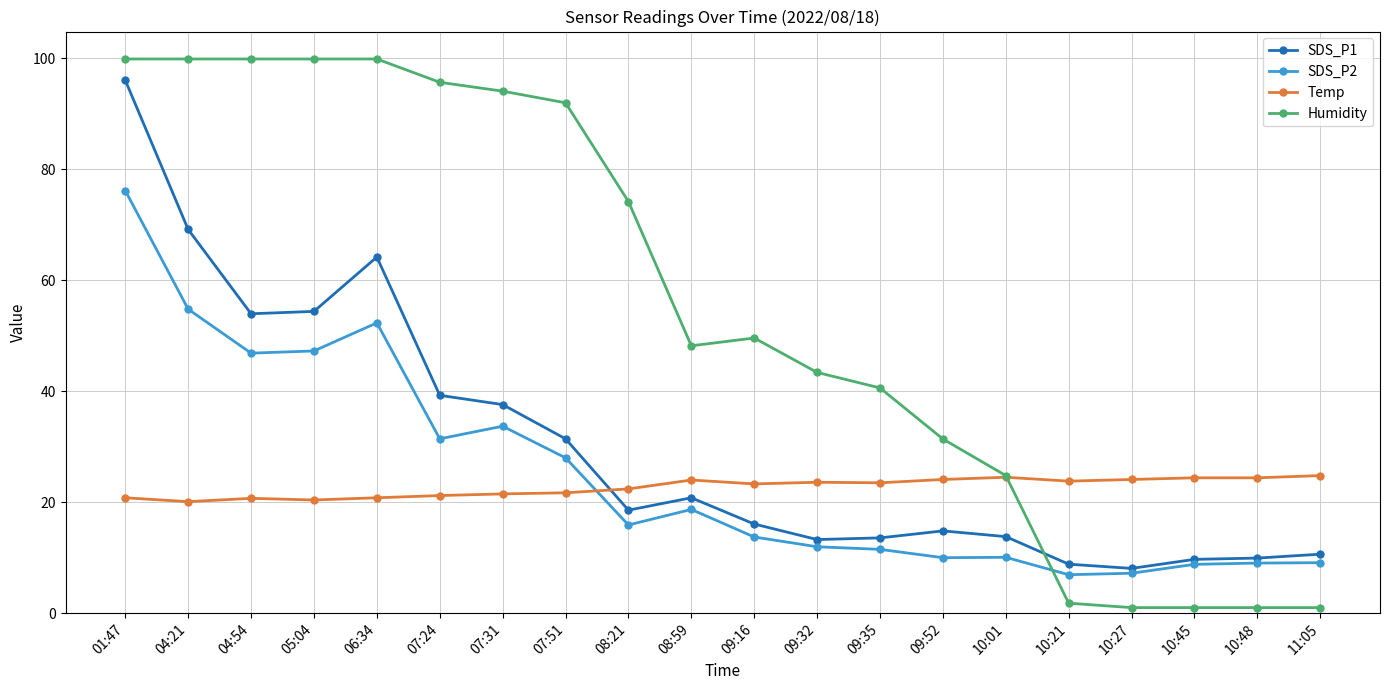

What is the label of the 18th point from the right?

04:54